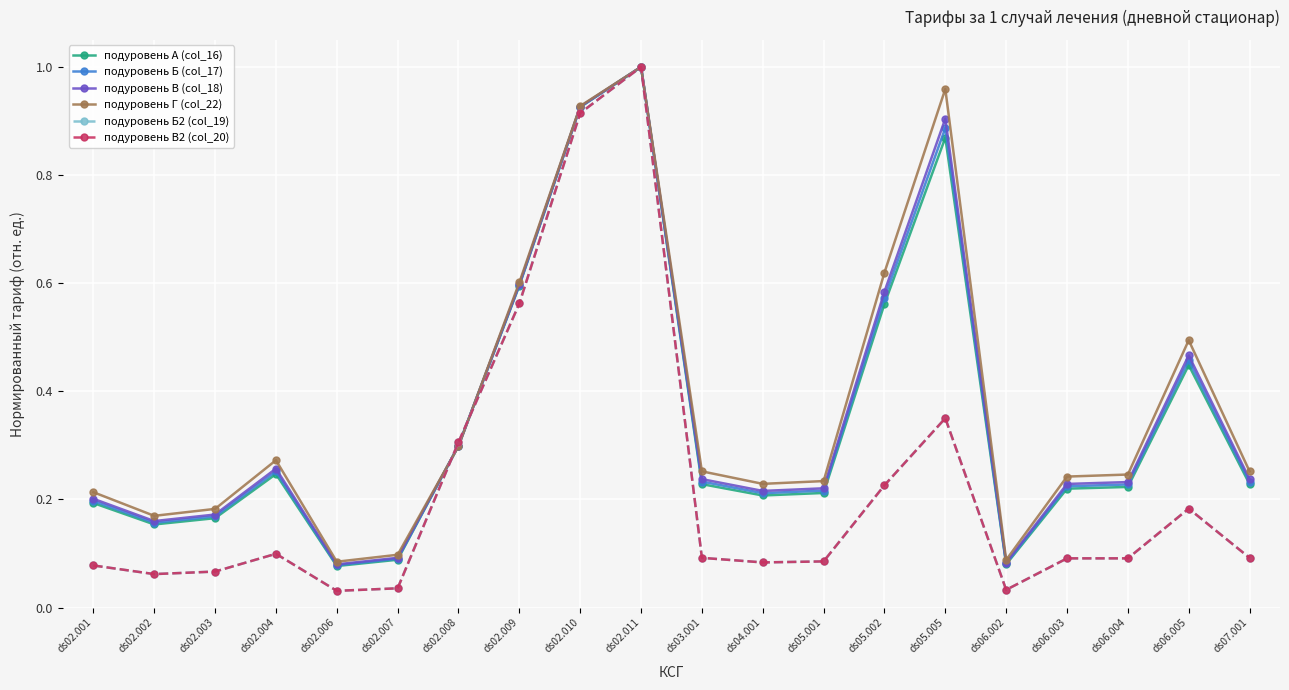

Between ds02.011 and ds05.005, which series saw the biggest shift?

подуровень Б2 (col_19)